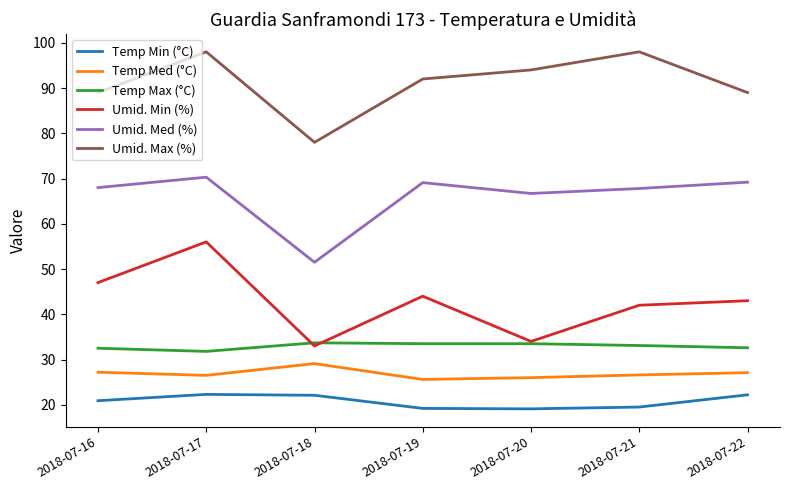

What is the minimum value for Umid. Max (%)?

78.0